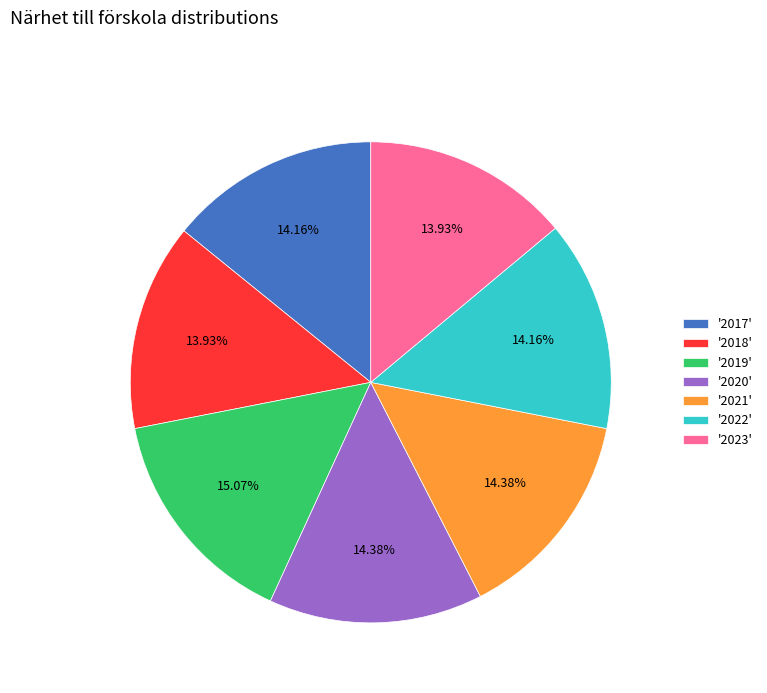

Does any single category account for the majority?

No